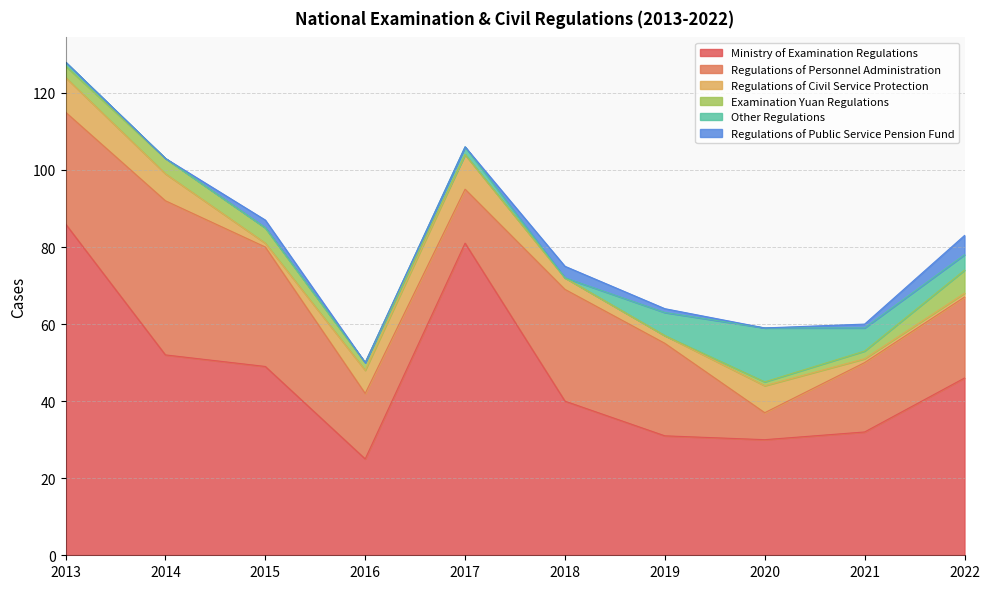

What is the value of the Other Regulations point at the 7th from the left?

6